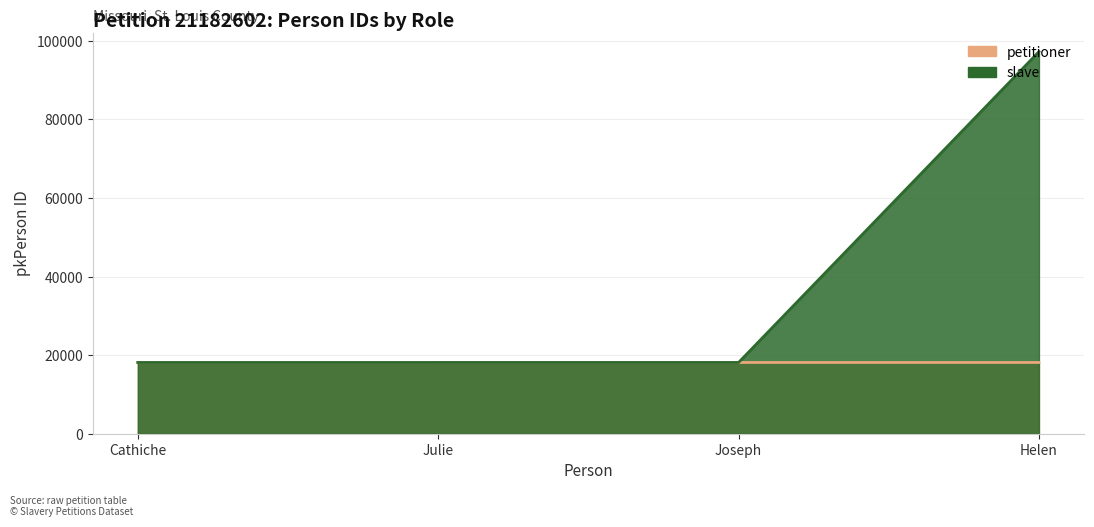

Rank the series at Joseph from highest to lowest value.

petitioner, slave